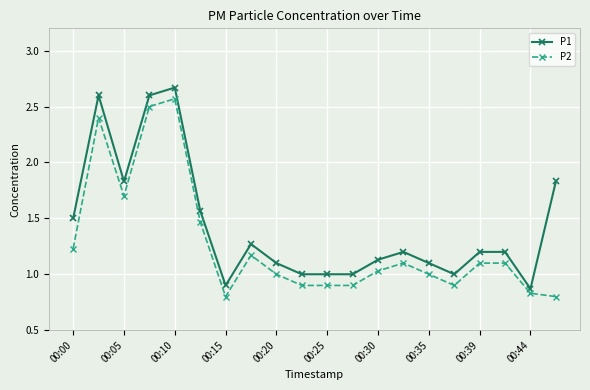

At how many categories does at least one series exceed 2?

3